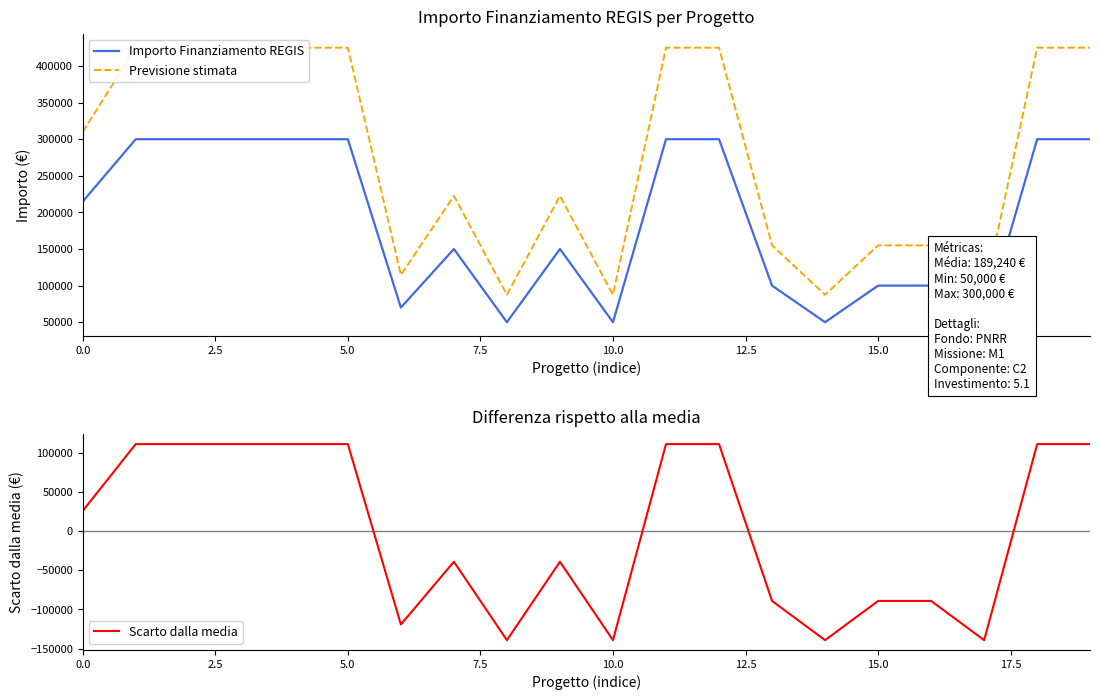

The value of Importo Finanziamento REGIS at 10.0 is 50000. True or false?

True